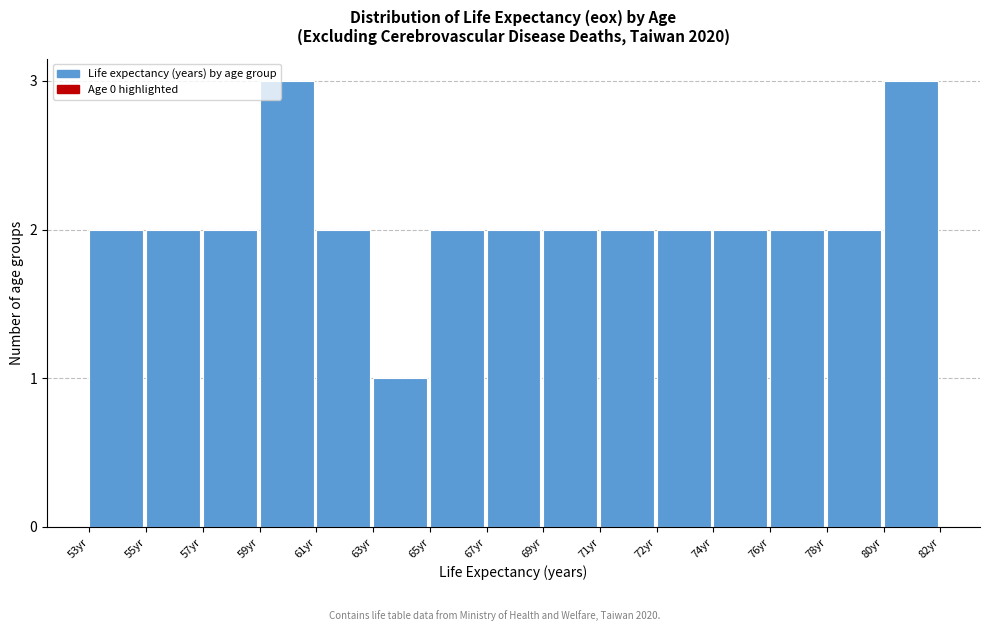

Reading right to left, list all the values displayed in this chart.

3	2	2	2	2	2	2	2	2	1	2	3	2	2	2